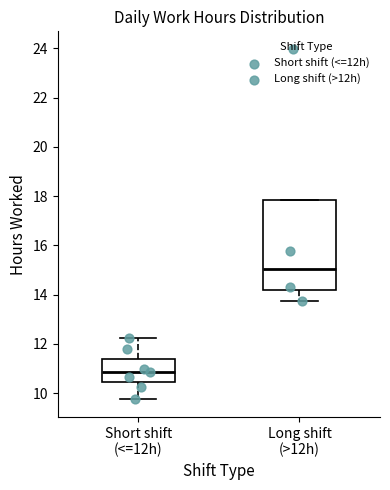

Comparing the boxes themselves (not the whiskers), which one is the tallest?

Long shift (>12h)